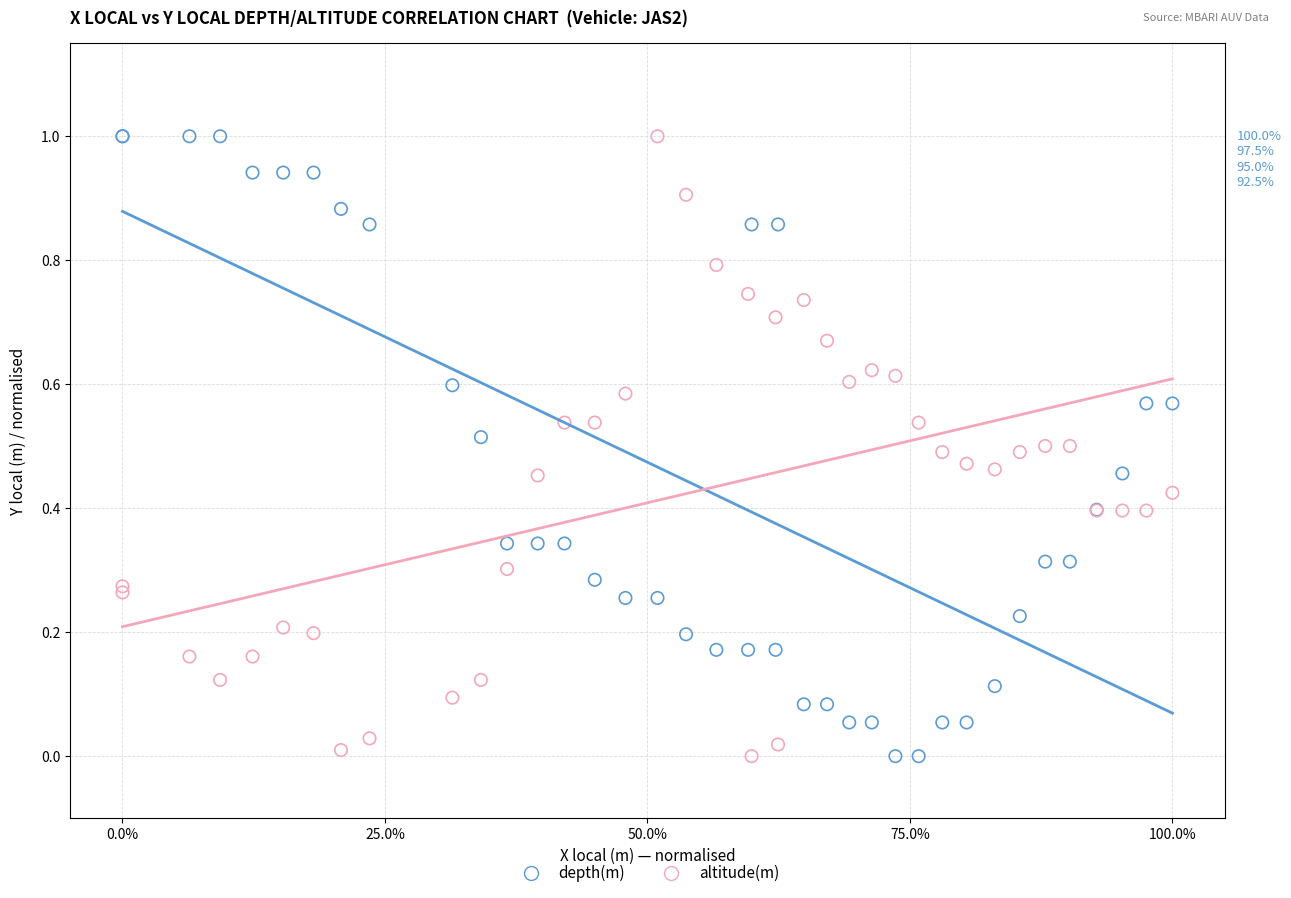

What is the X range (max minus min) for the scatter plot?

1.0